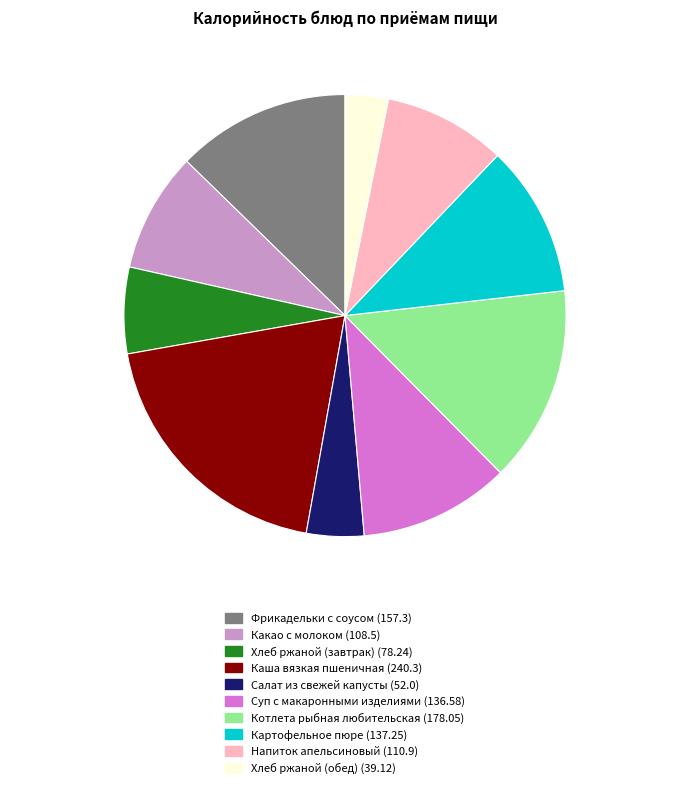

Is there a majority slice in this chart?

No